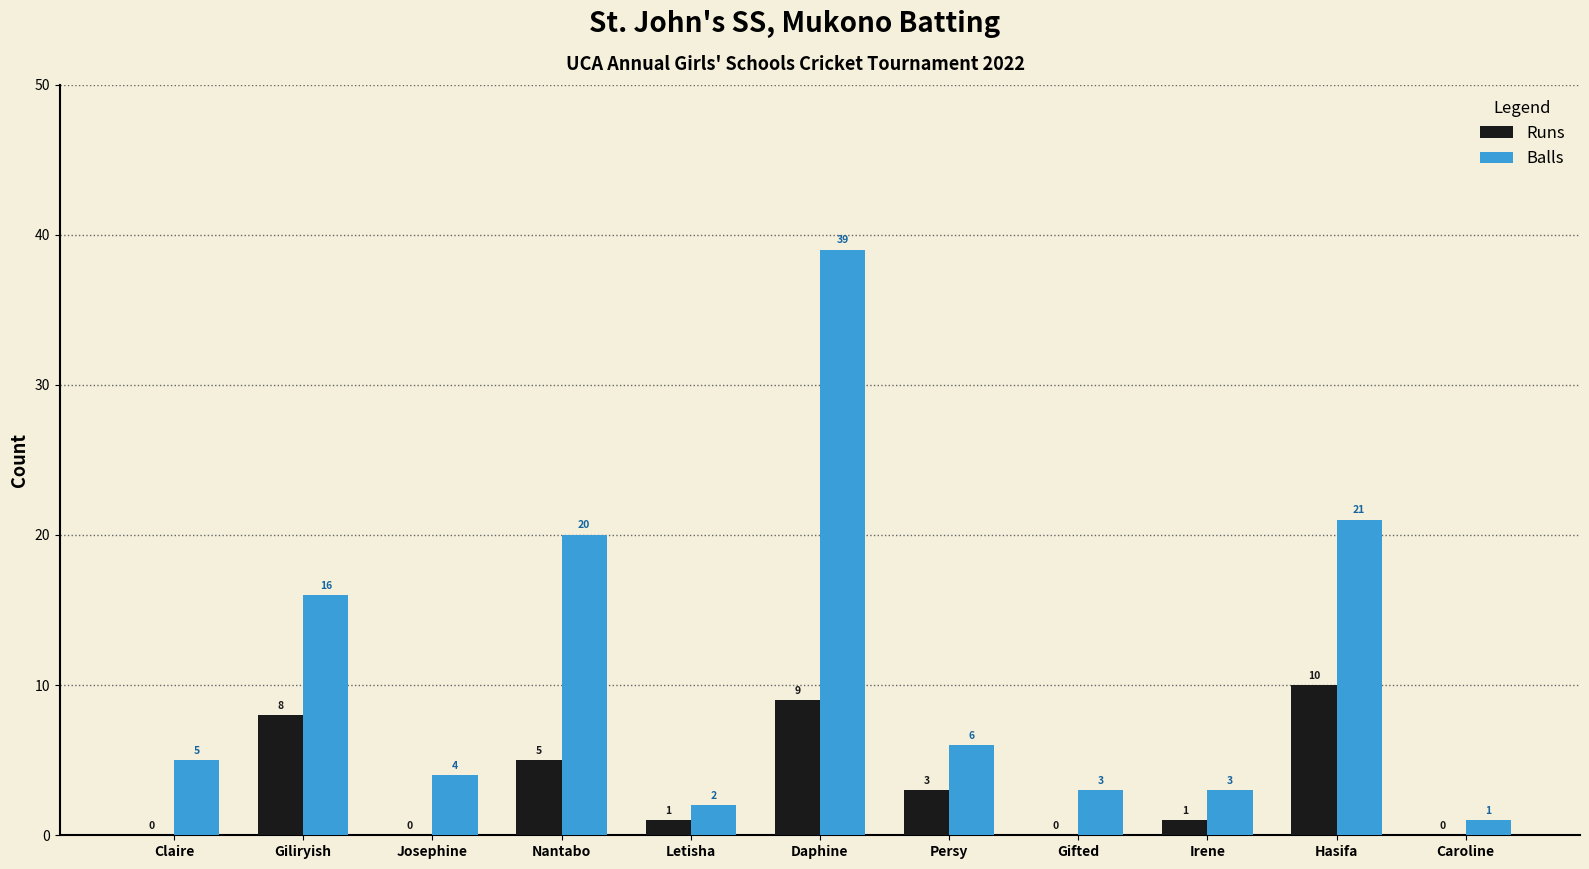

At which label is Balls closest to 20?

Nantabo